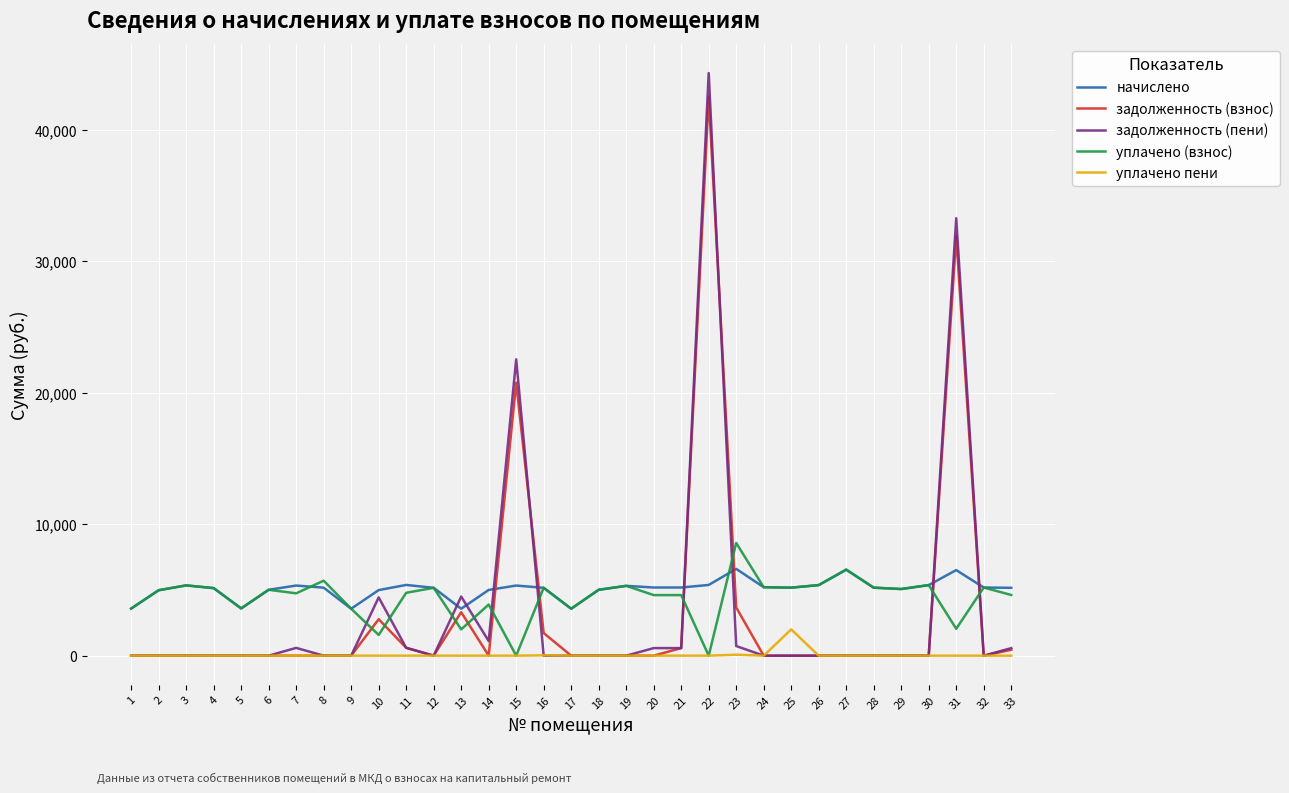

Which series has the largest total across all categories?

начислено